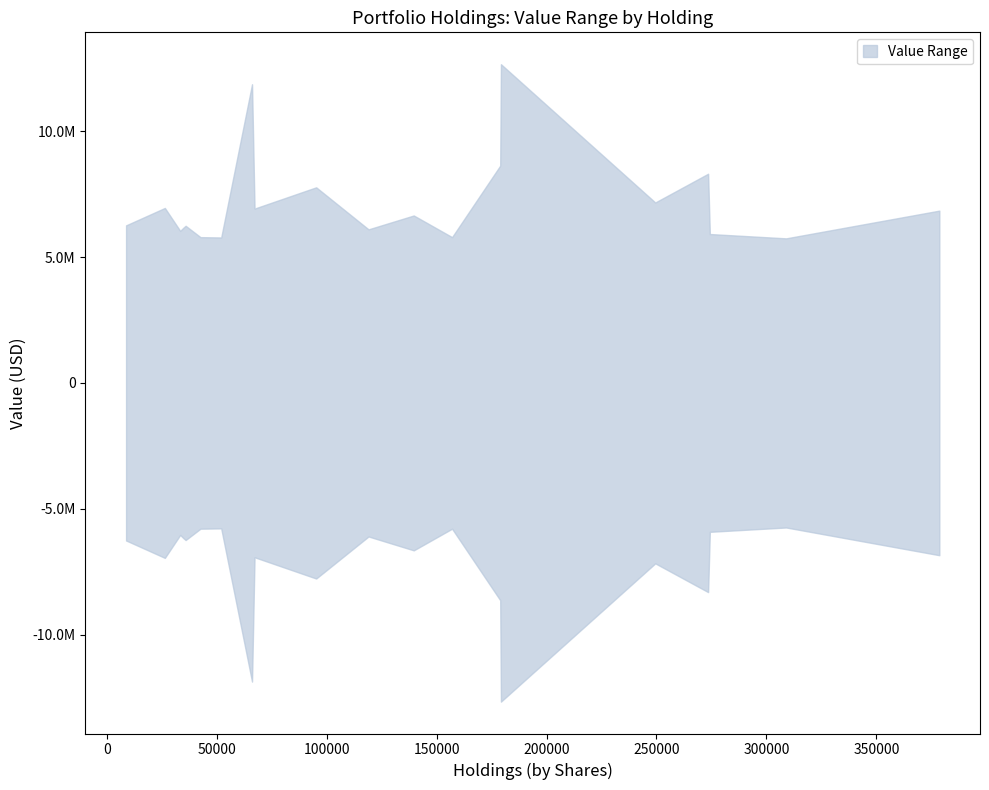

Does the chart display data point markers on the line(s)?

No